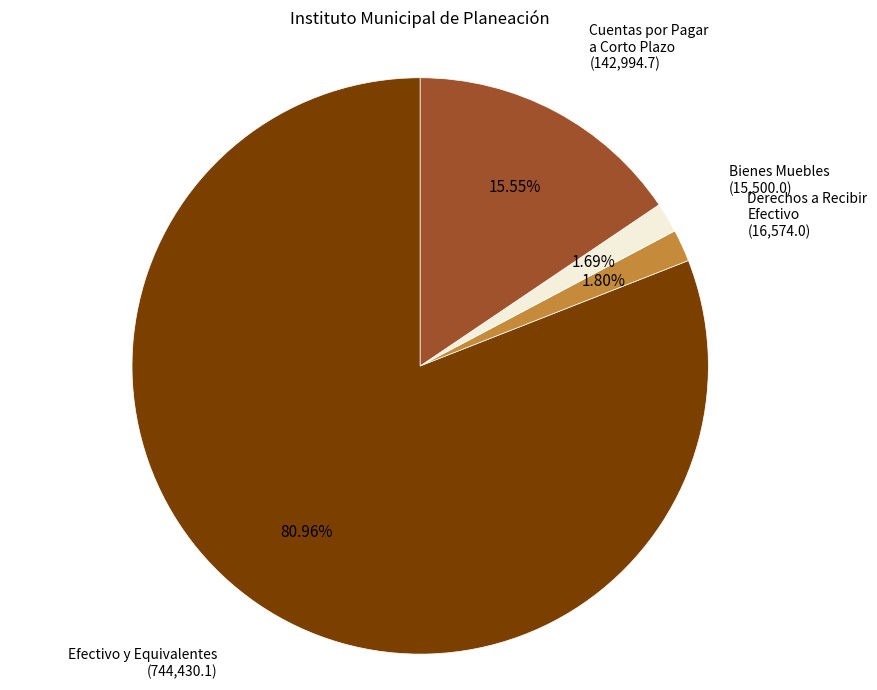

Is there any slice that represents more than half of the pie?

Yes